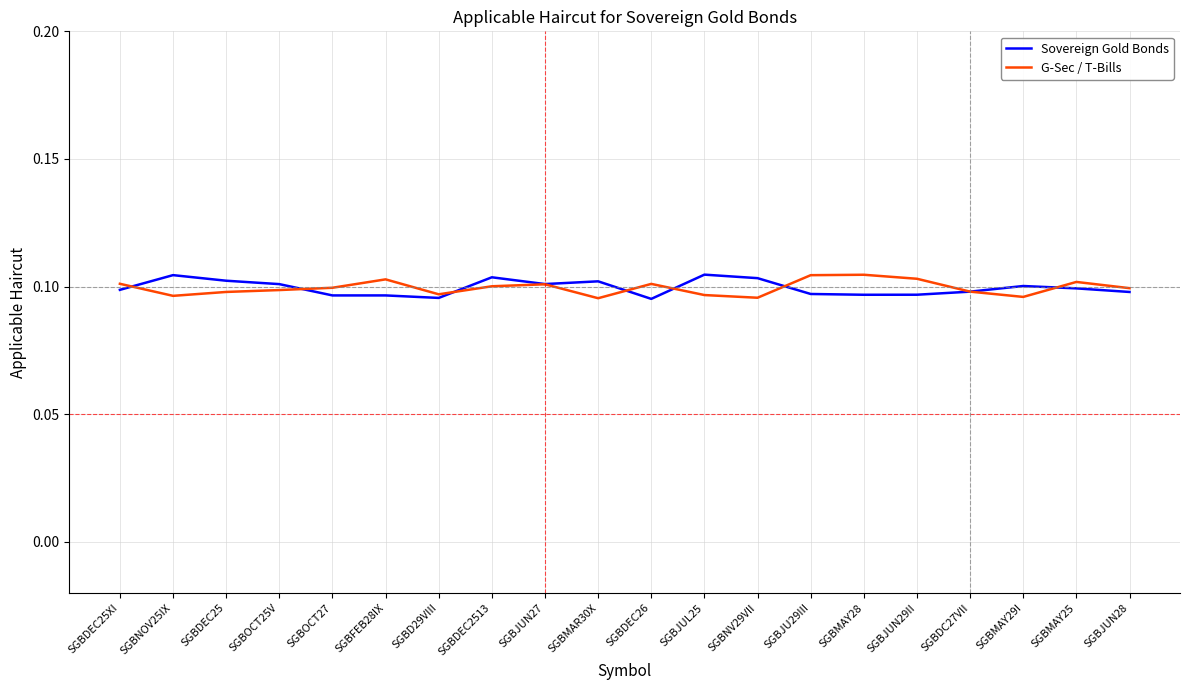

What position from the left is SGBJU29III?

14